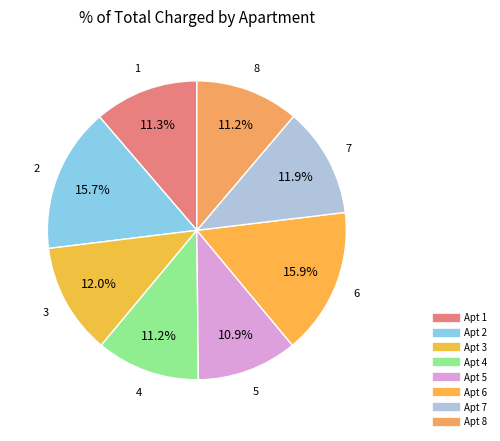

How many slices are in this pie chart?

8